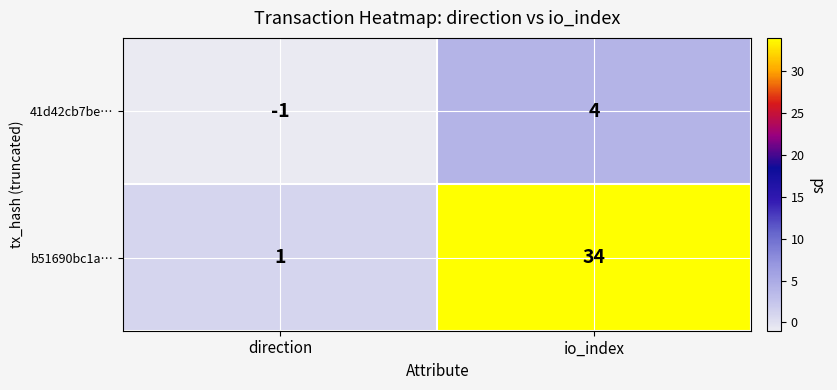

What is the greatest value displayed?

34